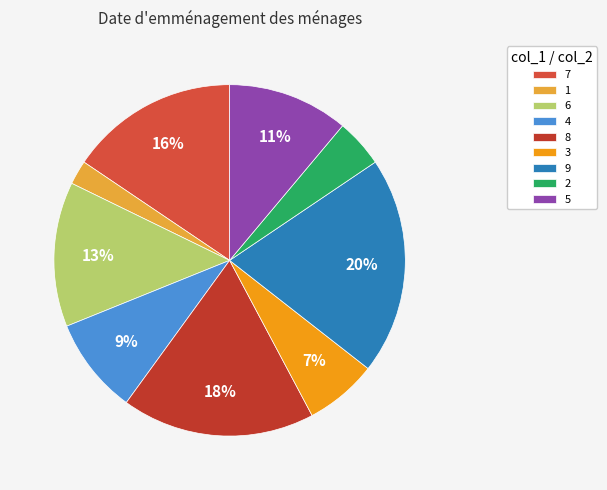

Does 3 represent more than half of the total?

No